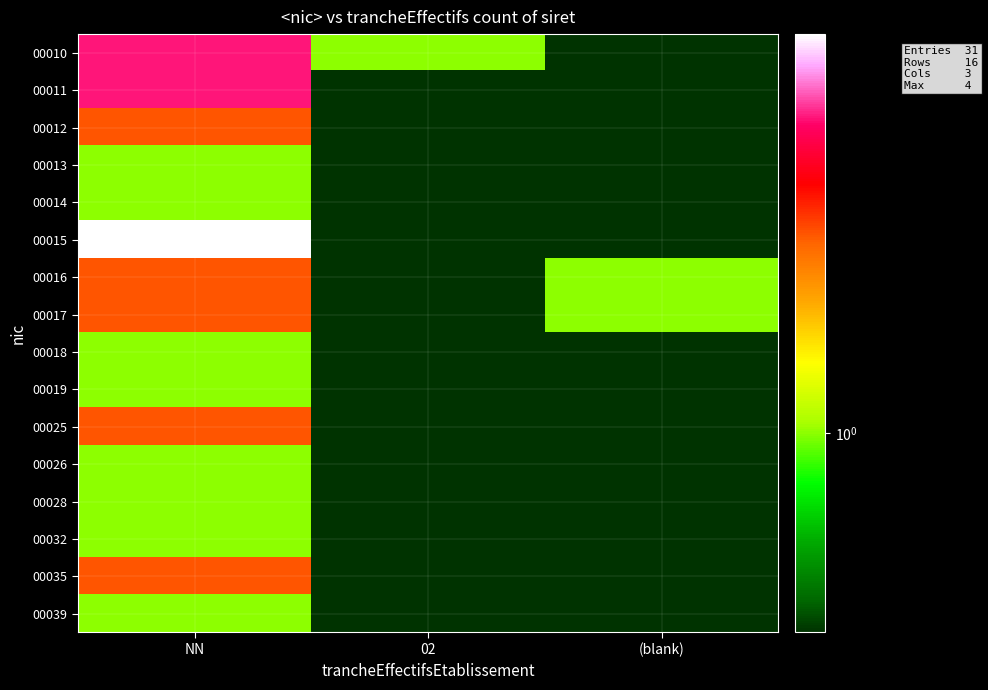

Which has a higher value, (blank) or NN?

NN